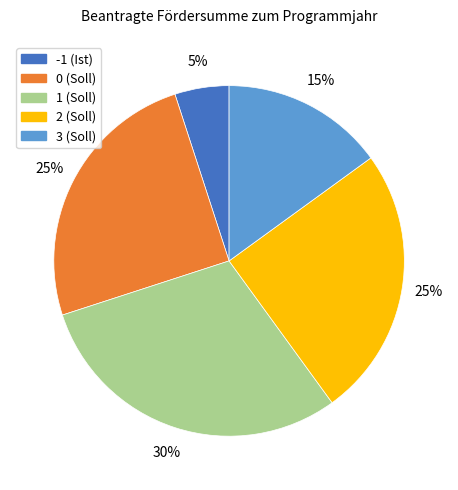

Which slice is the largest?

1